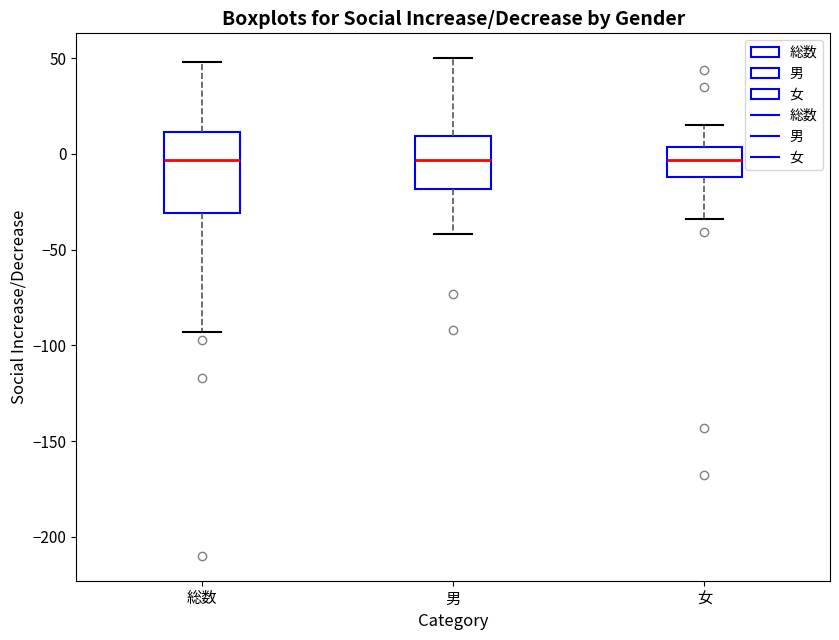

Where does the lower whisker of the box for 総数 end on the y-axis? The values are not printed on the chart, so give them approximately, as read against the axis.

-95